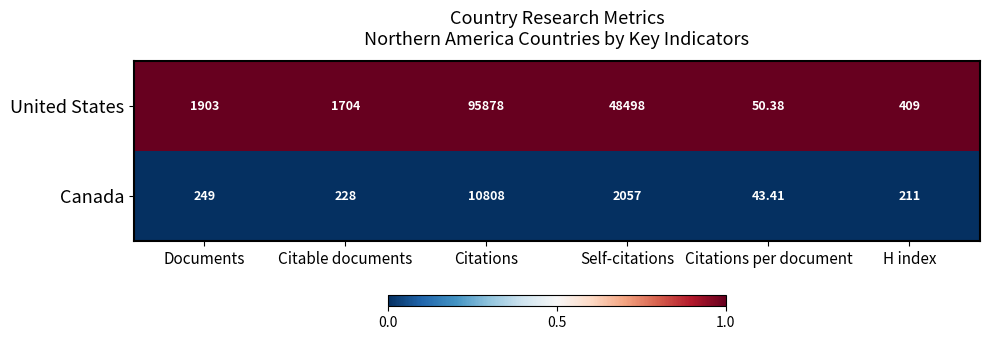

Rank the series by their maximum value, from highest to lowest.

United States, Canada